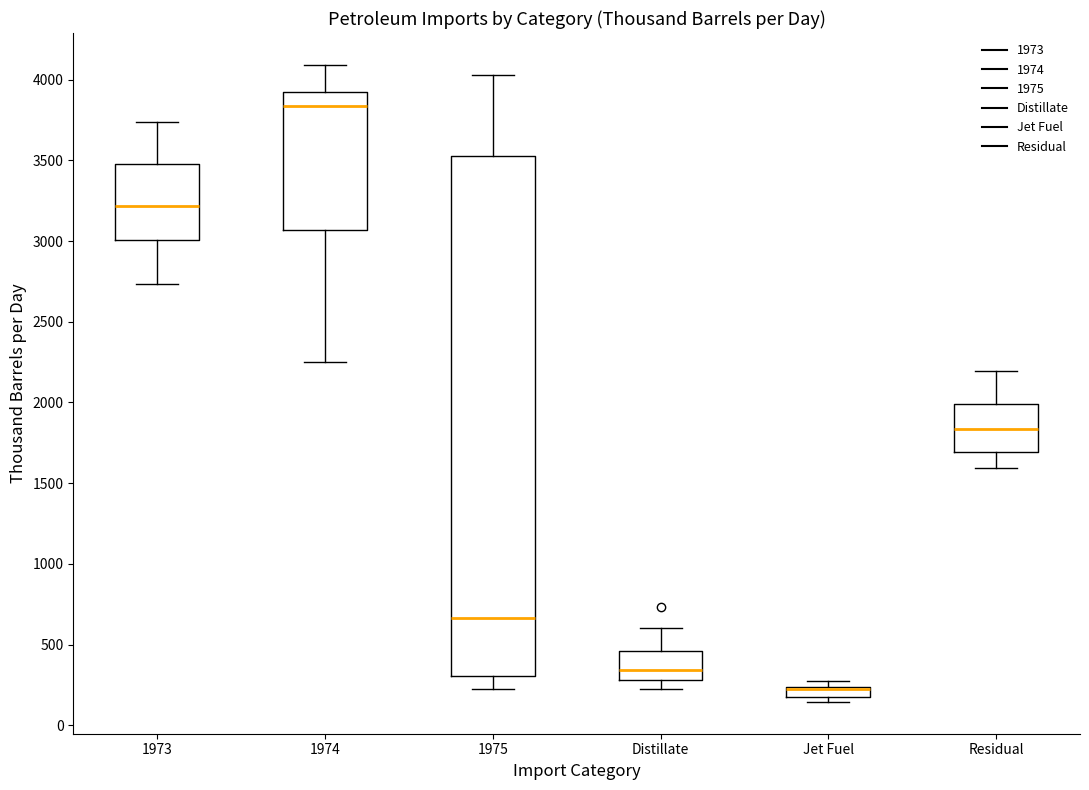

Which box is the tallest, from its lower edge to its upper edge?

1975